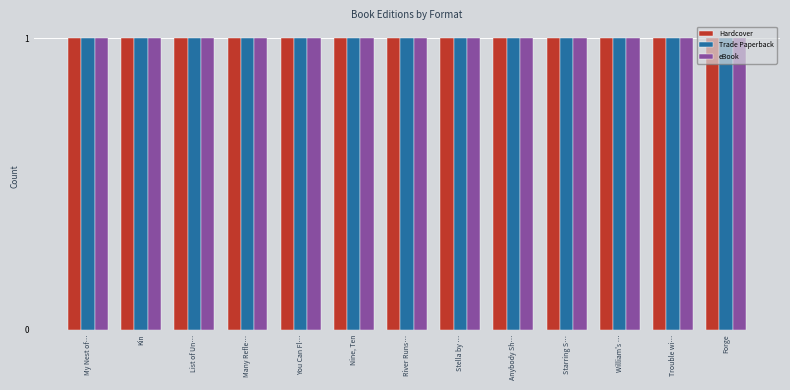

How many categories are shown in the chart?

13